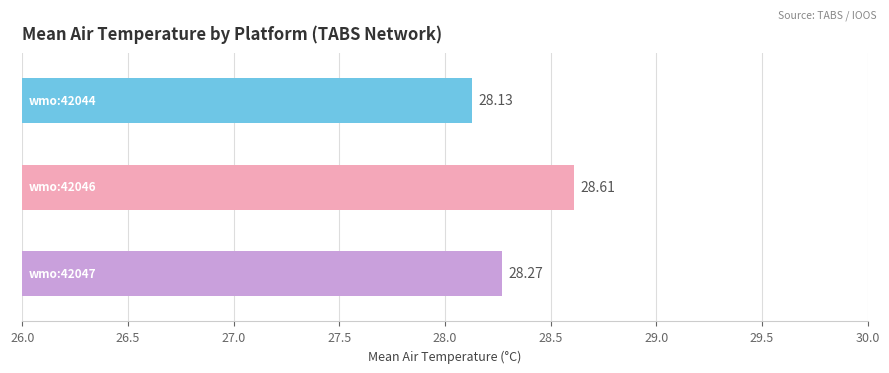

What is the average value?

28.3